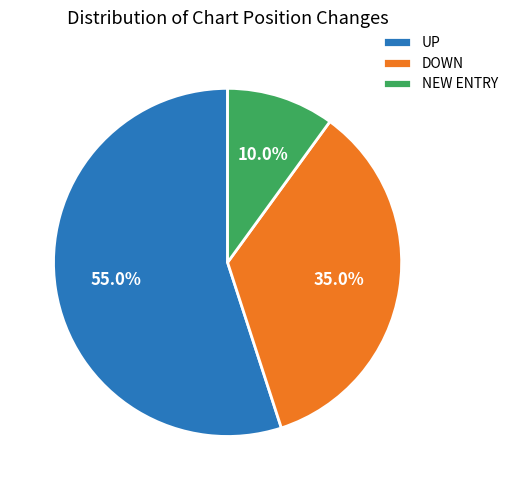

Does any single category account for the majority?

Yes